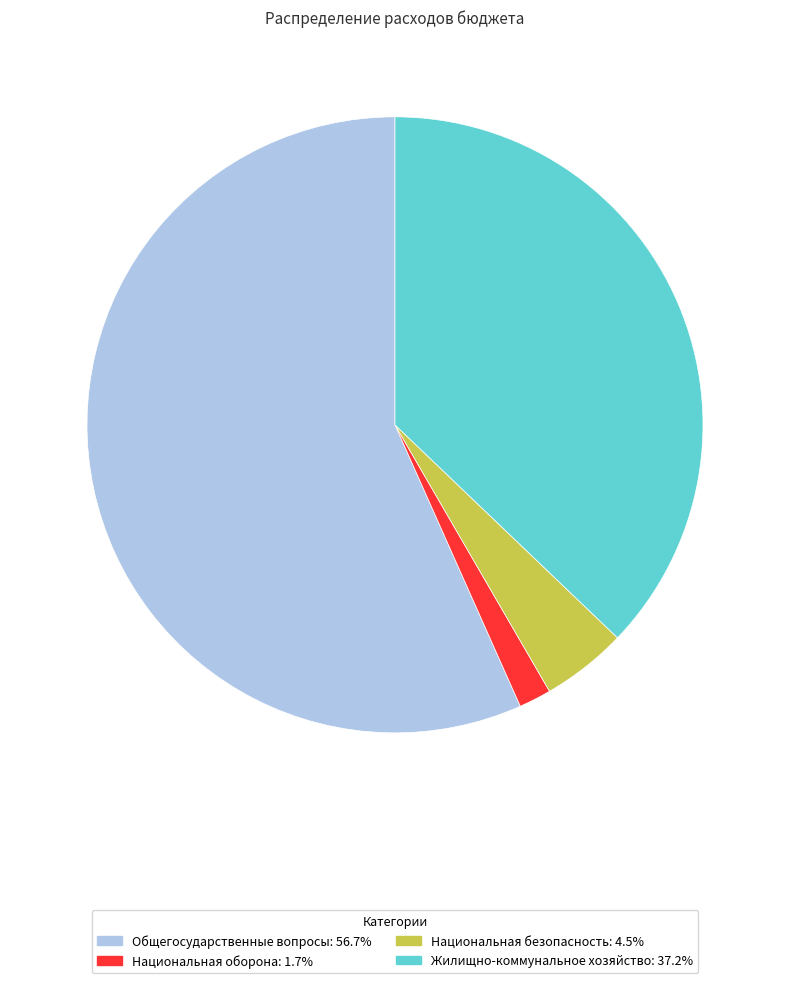

Does any single category account for the majority?

Yes